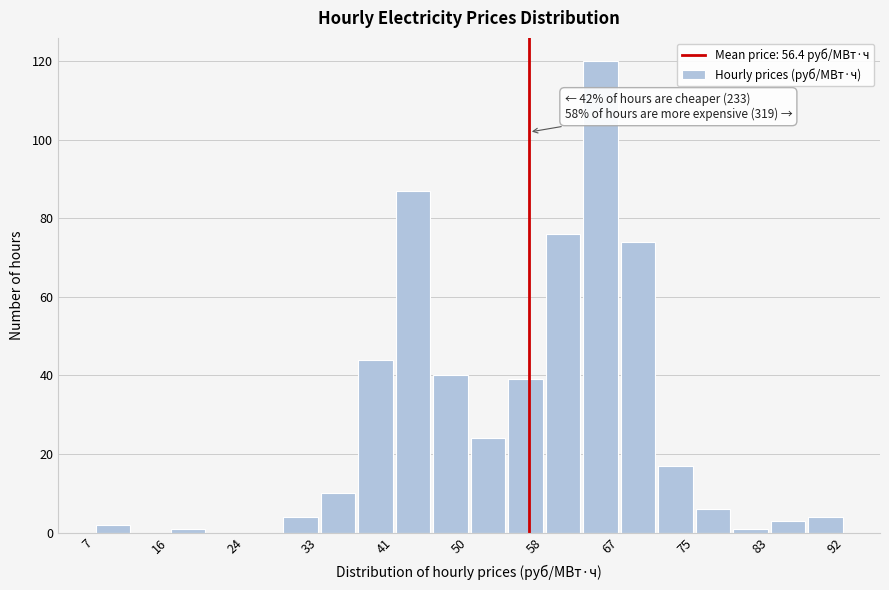

Which range on the x-axis has the tallest bar?

62 to 67